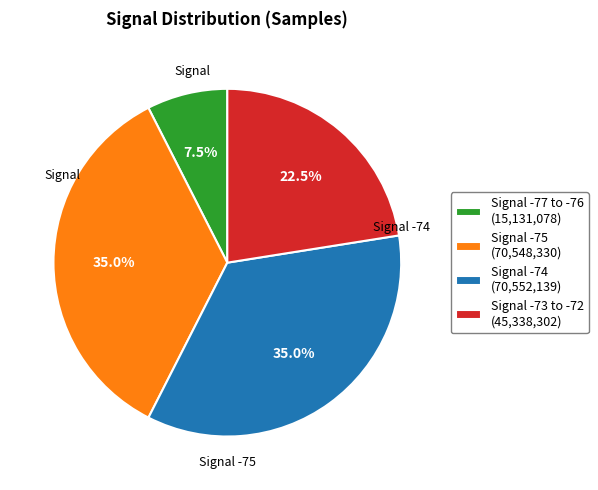

Which category has the smallest portion of the pie?

Signal -77 to -76 (15,131,078)